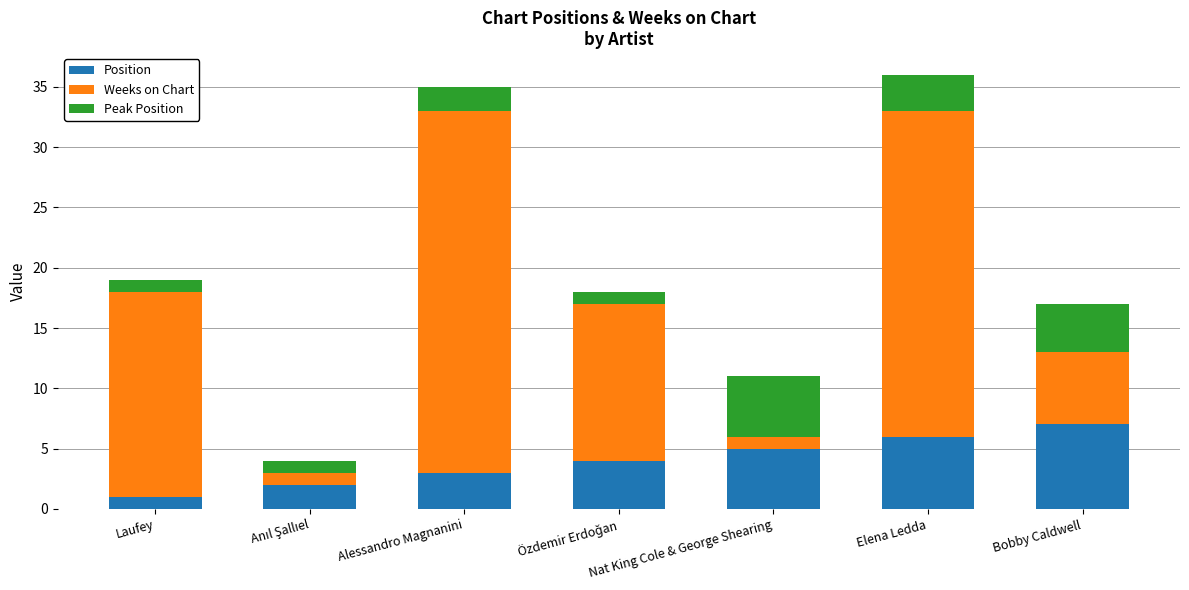

What is the average value of the Position series?

4